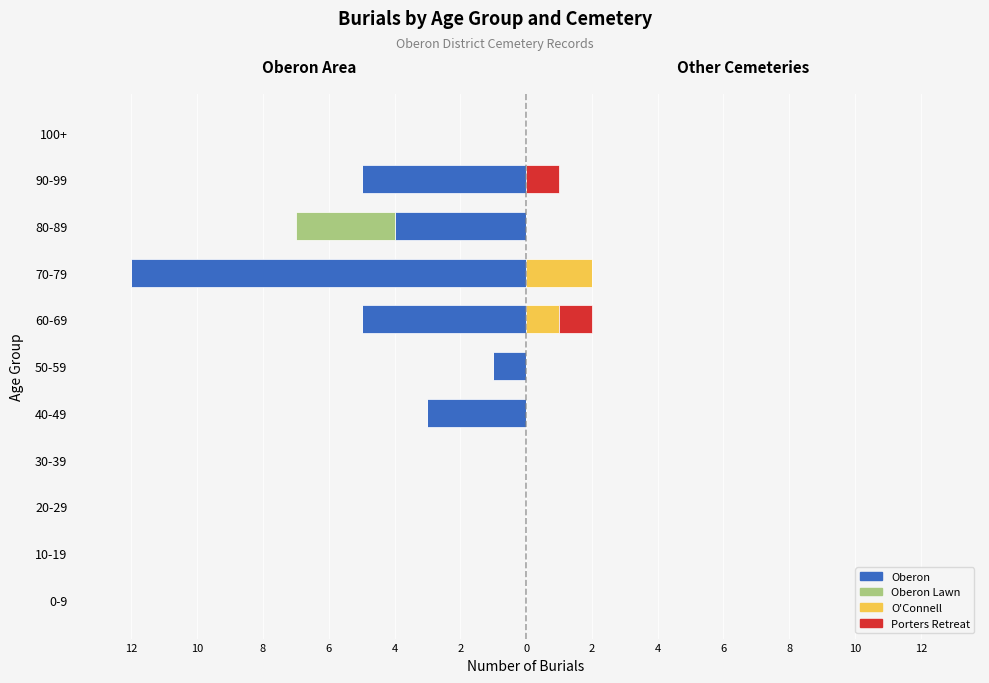

The value of Oberon Lawn at 80-89 is -5. True or false?

False